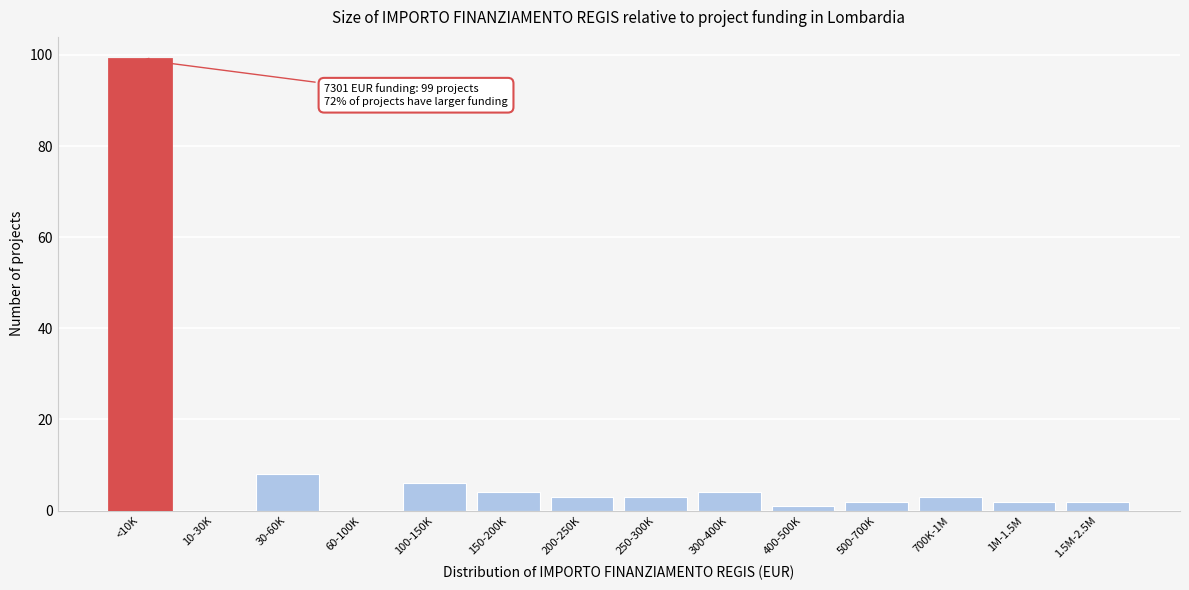

Reading right to left, transcribe all the data shown in this chart.

1.5M-2.5M=2	1M-1.5M=2	700K-1M=3	500-700K=2	400-500K=1	300-400K=4	250-300K=3	200-250K=3	150-200K=4	100-150K=6	60-100K=0	30-60K=8	10-30K=0	<10K=99